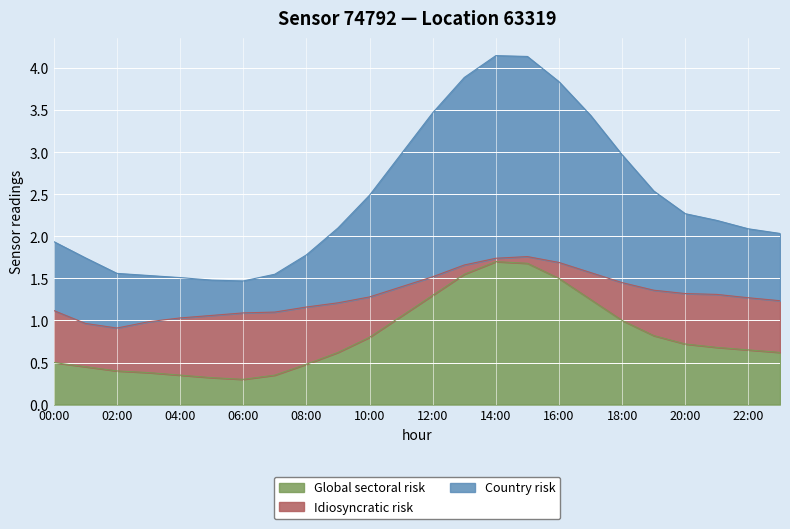

The value of global at 04:00 is 0.5. True or false?

False